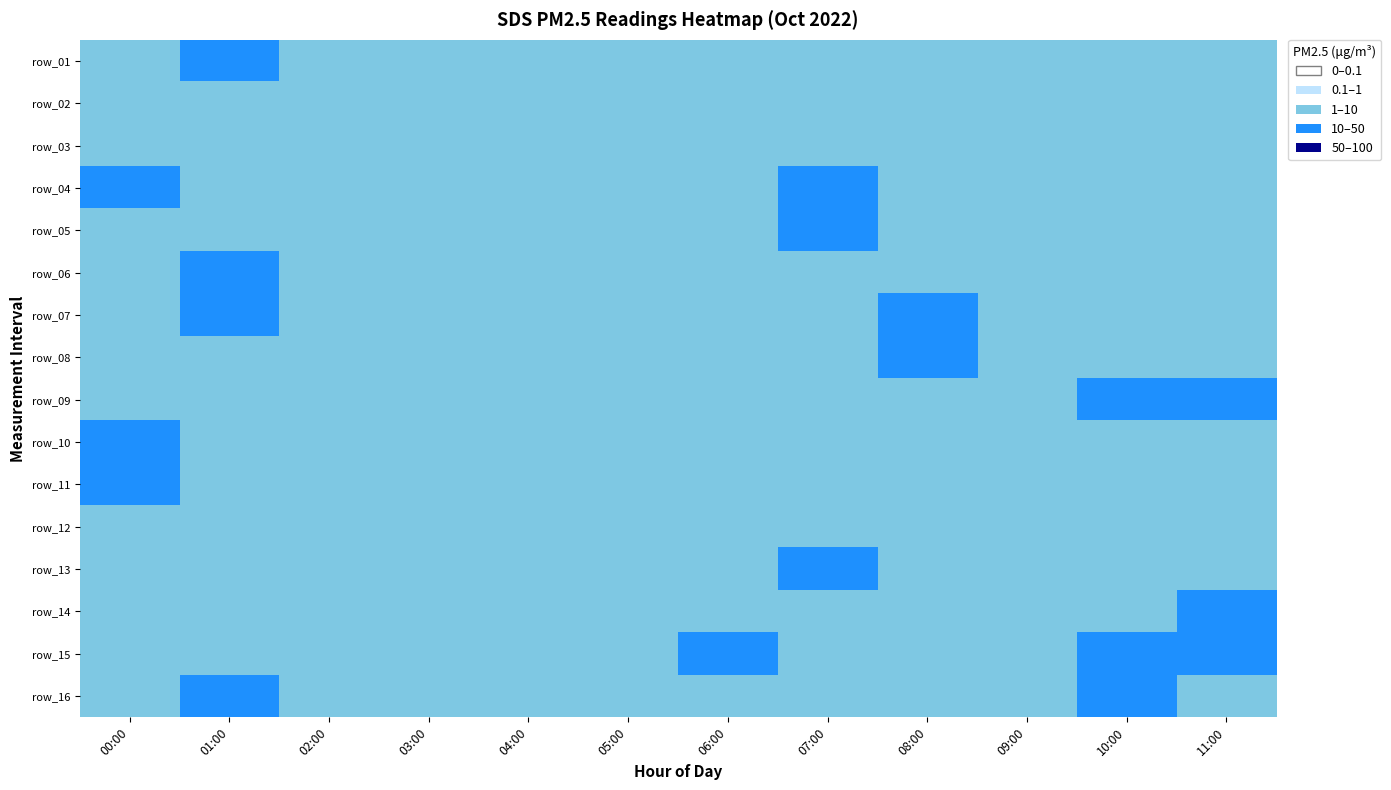

What is the difference between the highest and lowest values at 01:00?

13.0